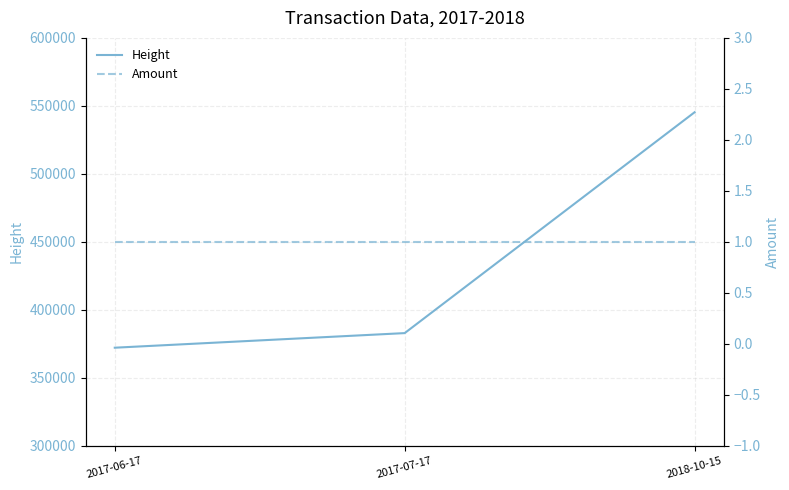

Between 2018-10-15 and 2017-07-17, which is larger?

2018-10-15